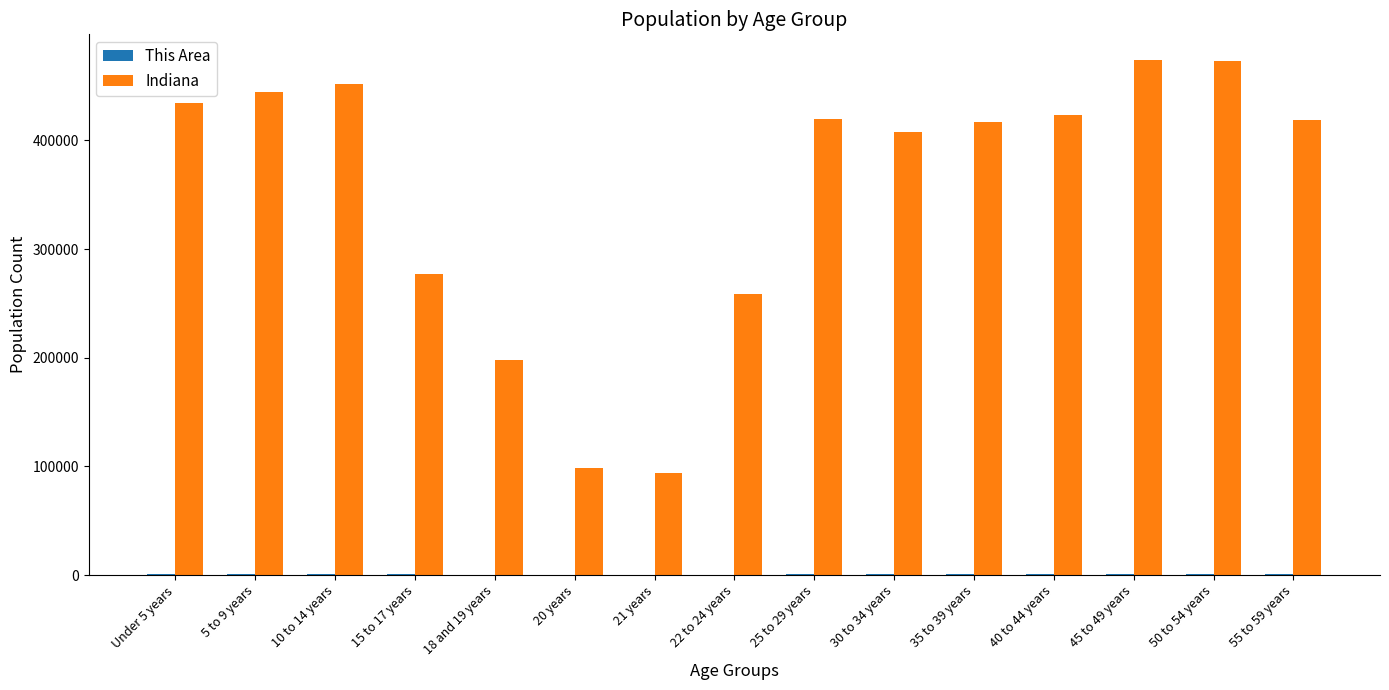

The value of Indiana at 10 to 14 years is 452171. True or false?

True